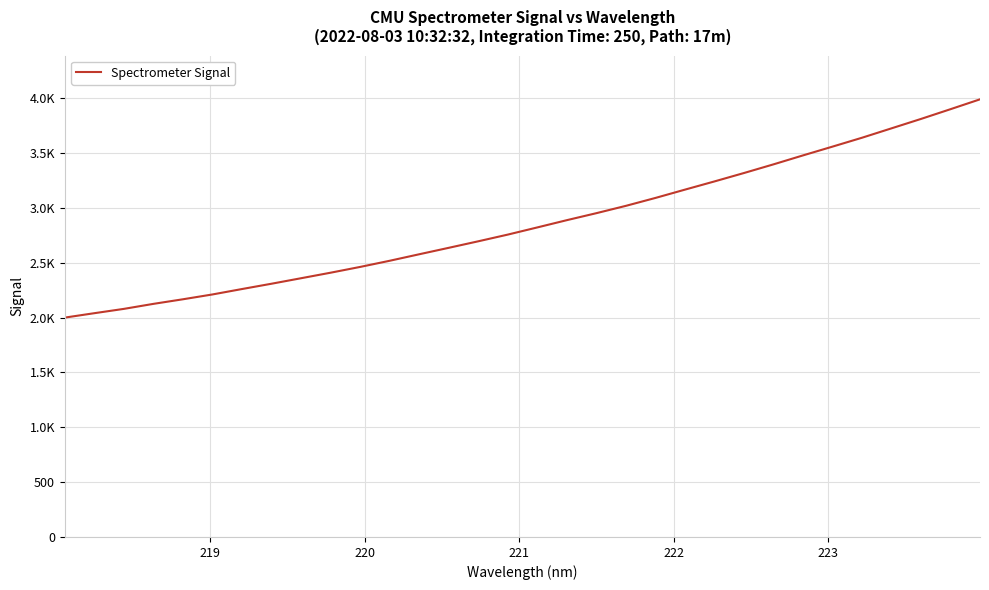

Reading right to left, list all the values displayed in this chart.

3989.9	3900.0	3811.3	3725.6	3639.9	3558.9	3478.8	3397.2	3318.3	3241.7	3166.8	3091.1	3019.1	2952.2	2888.6	2822.4	2757.0	2695.9	2636.4	2577.6	2518.3	2462.2	2409.5	2359.1	2309.0	2260.5	2211.1	2167.1	2125.2	2079.5	2040.1	2000.0